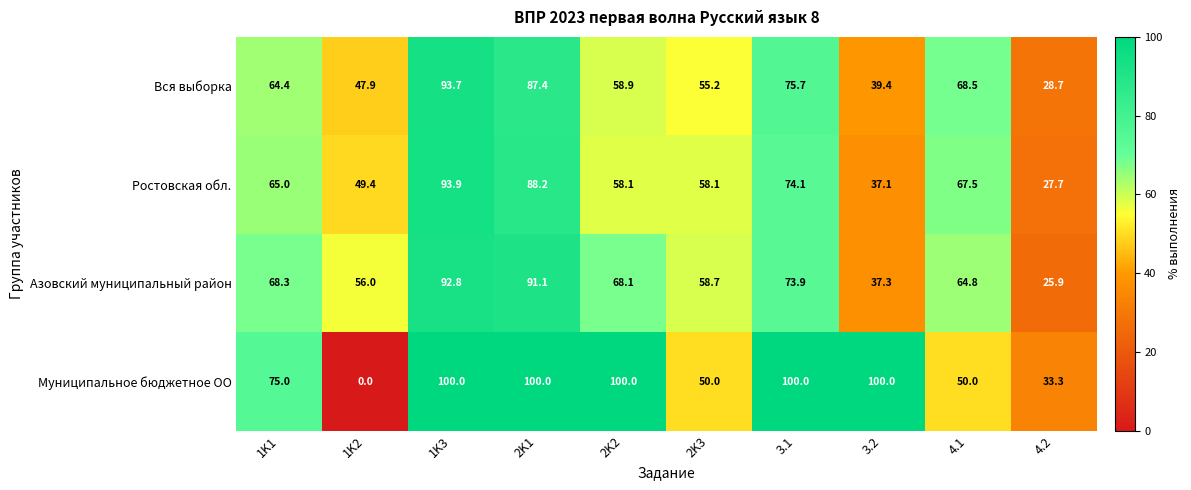

Which series changed the most between 1K1 and 1K3?

Вся выборка